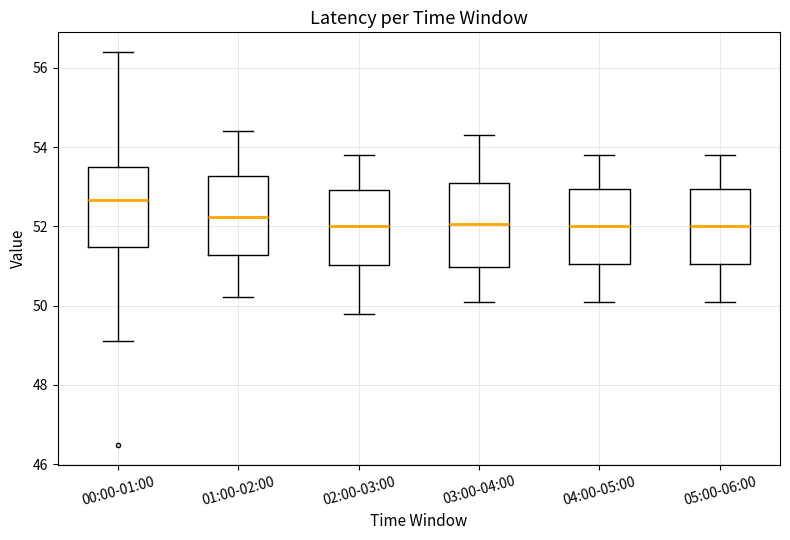

Reading left to right, transcribe this box plot: for each box, give where its median line is, the range the box spans, and where its two whiskers end, as read against the y-axis. The values are not printed on the chart, so give them approximately, as read against the axis.

00:00-01:00: median 52.6, box 51.4 to 53.4, whiskers 49.2 to 56.4
01:00-02:00: median 52.2, box 51.2 to 53.2, whiskers 50.2 to 54.4
02:00-03:00: median 52.0, box 51.0 to 53.0, whiskers 49.8 to 53.8
03:00-04:00: median 52.0, box 51.0 to 53.2, whiskers 50.2 to 54.4
04:00-05:00: median 52.0, box 51.0 to 53.0, whiskers 50.2 to 53.8
05:00-06:00: median 52.0, box 51.0 to 53.0, whiskers 50.2 to 53.8